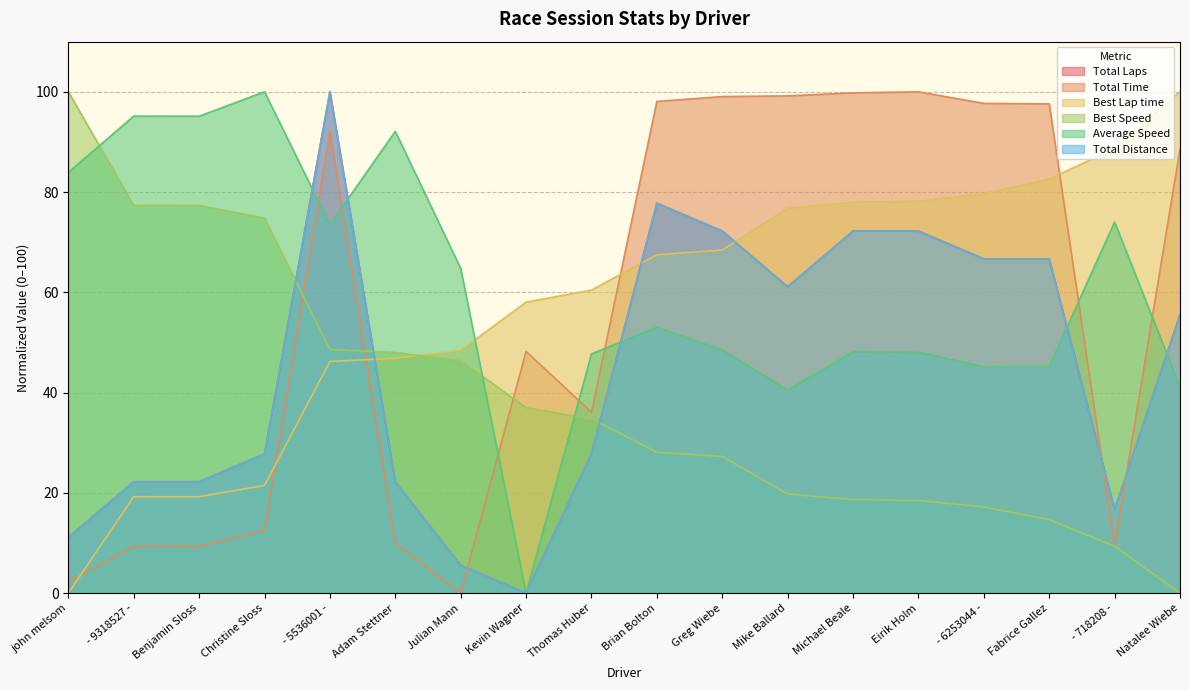

Read the Average Speed value at Benjamin Sloss.

95.1